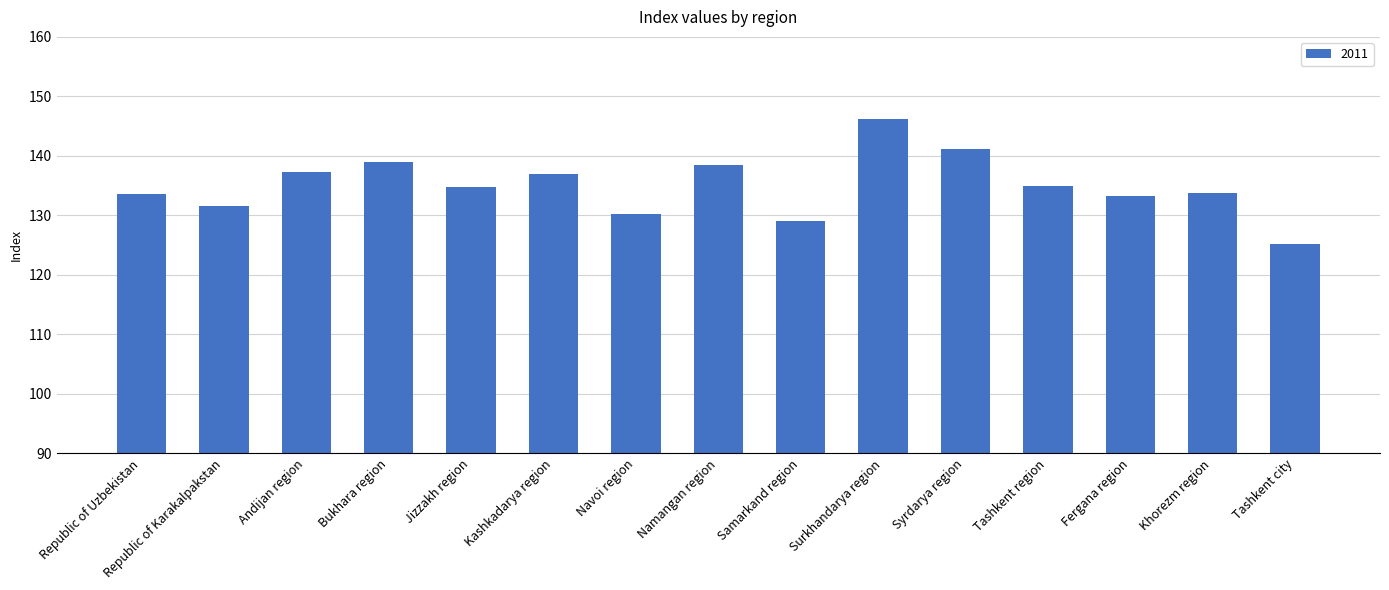

How many distinct data groups are displayed?

1